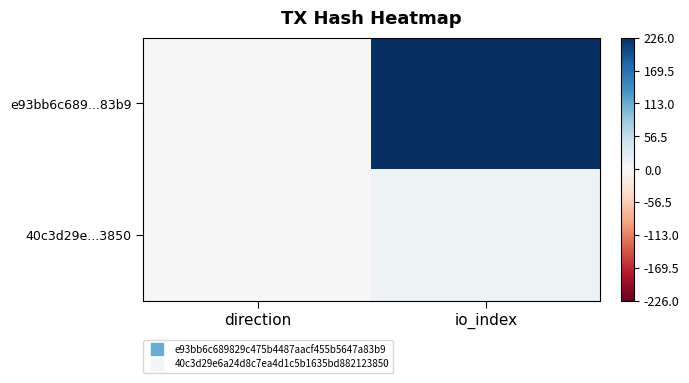

How many categories are shown in the chart?

2